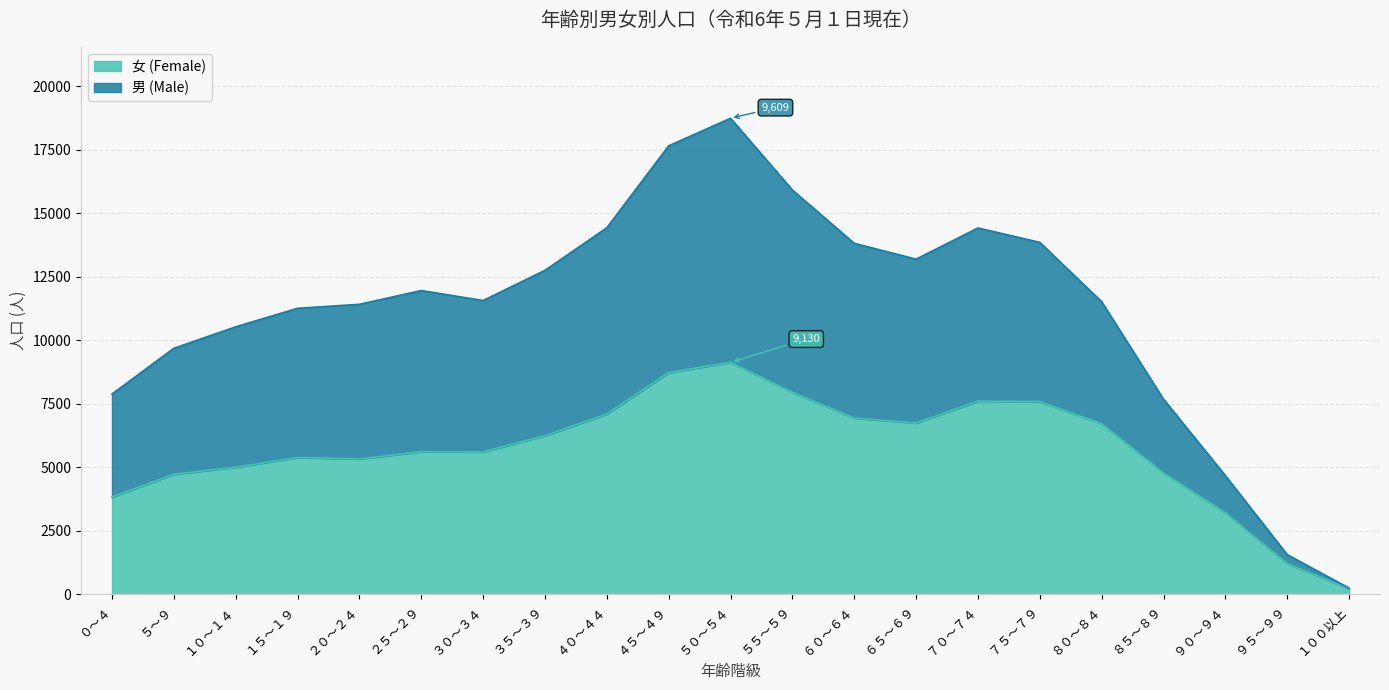

What are all the series names shown in the legend?

女 (Female), 男 (Male)